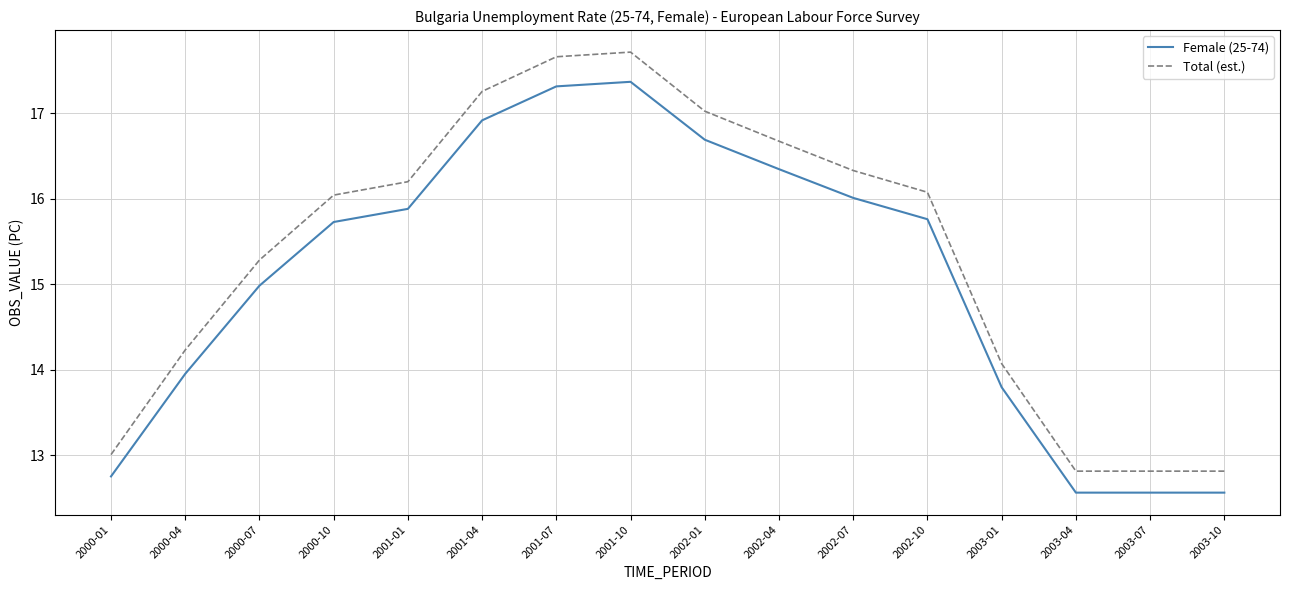

Is the value of Total (est.) at 2000-07 greater than the value of Female (25-74) at 2000-04?

Yes